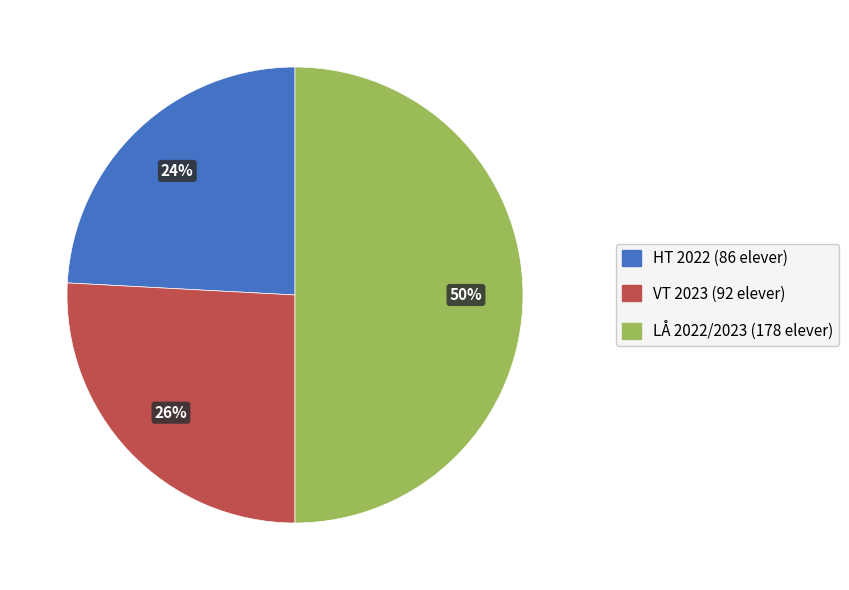

The VT 2023 slice represents 26% of the pie. True or false?

True